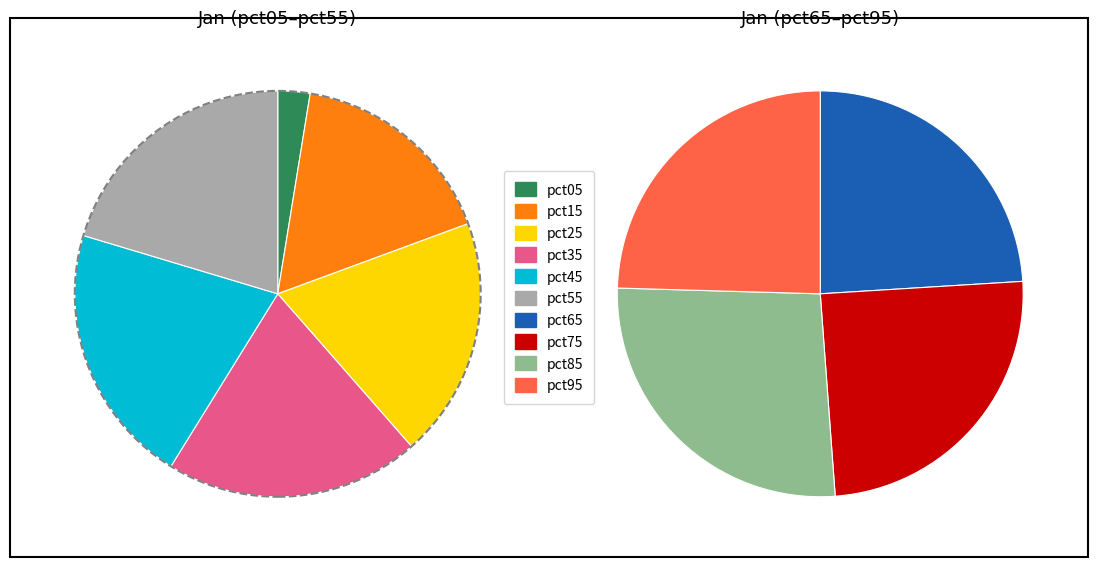

How many segments does this pie chart have?

10